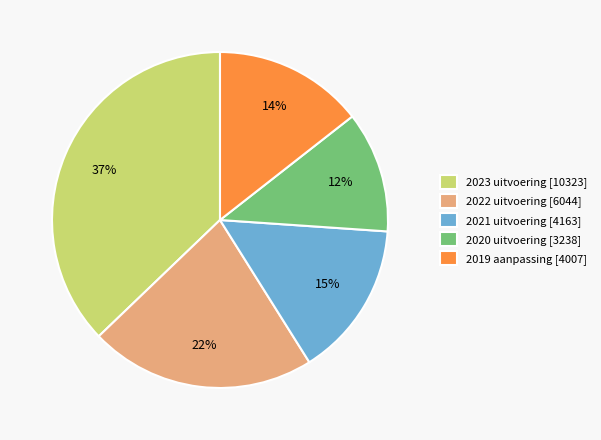

Between 2020 uitvoering [3238] and 2019 aanpassing [4007], which is larger?

2019 aanpassing [4007]